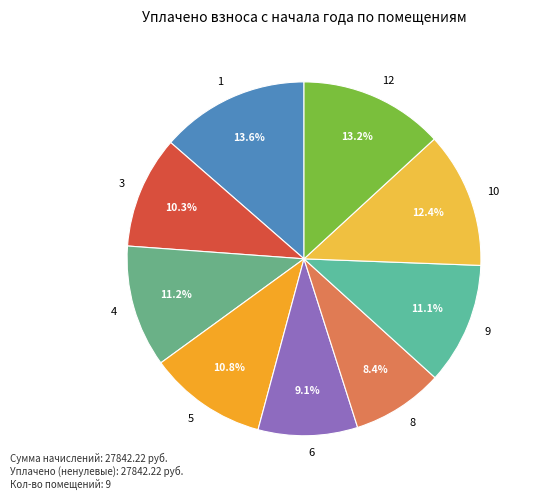

How many slices are in this pie chart?

9